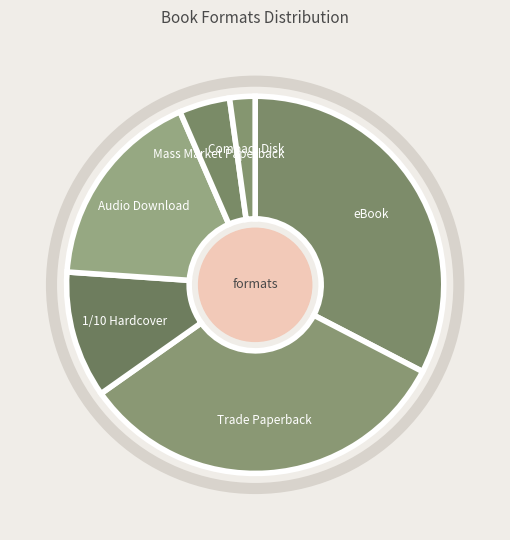

Which has a higher value, Trade Paperback or Hardcover?

Trade Paperback